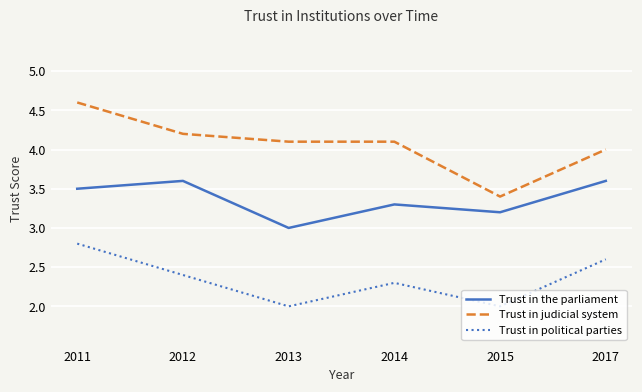

True or false: Trust in the parliament and Trust in political parties cross at least once.

False